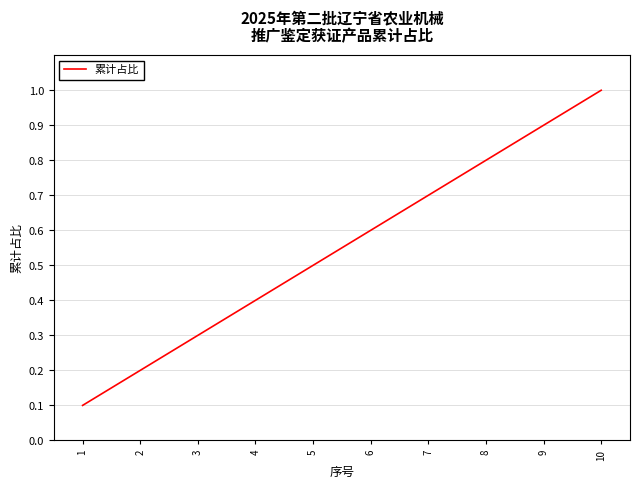

What is the change in value from 4 to 6?

+0.2